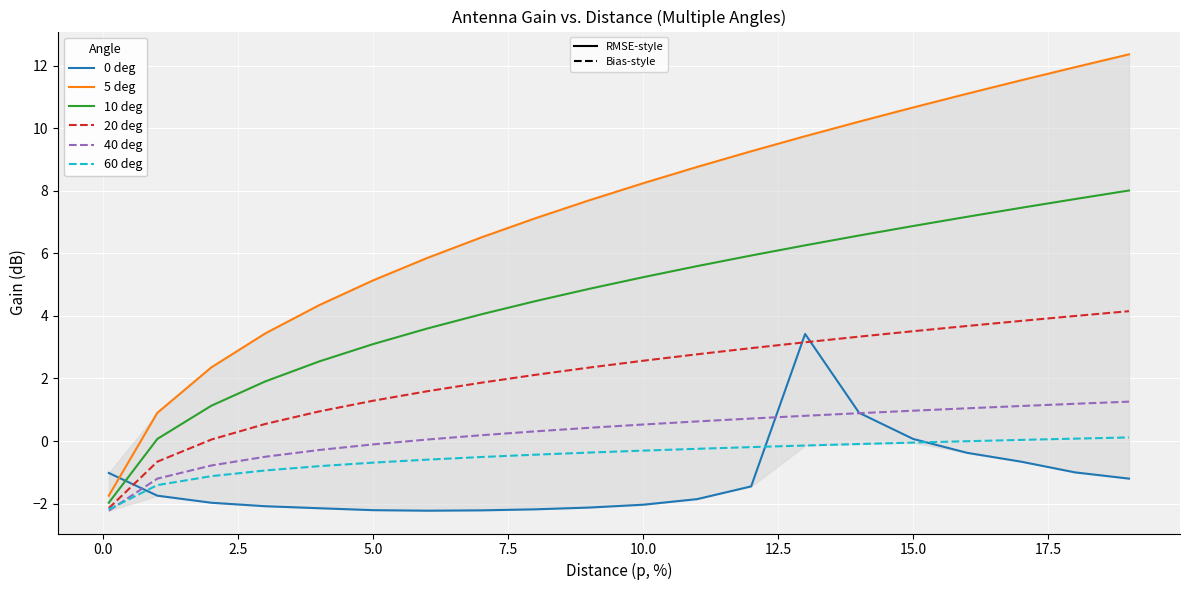

What is the smallest value displayed?

-2.2